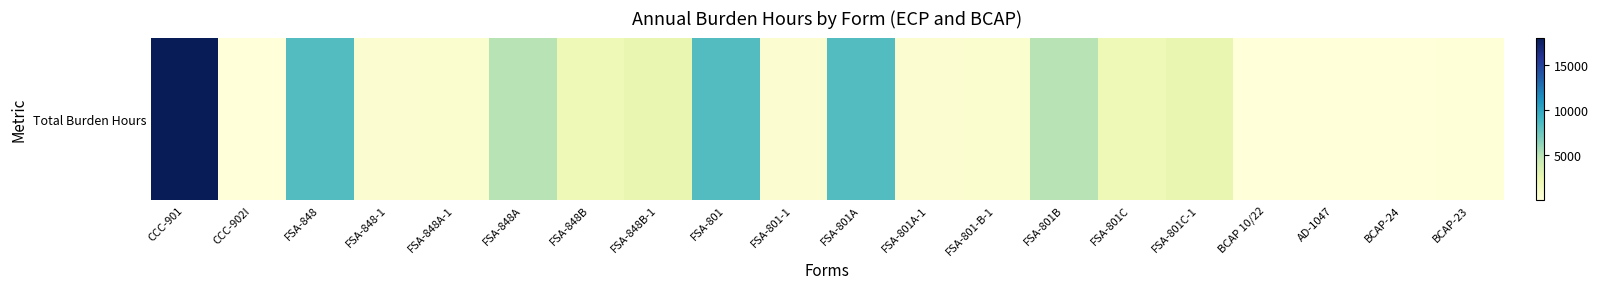

Rank the categories by value from highest to lowest.

CCC-901, FSA-848, FSA-801, FSA-801A, FSA-848A, FSA-801B, FSA-848B-1, FSA-801C-1, FSA-848B, FSA-801C, FSA-848A-1, FSA-801-B-1, FSA-848-1, FSA-801-1, FSA-801A-1, BCAP-23, AD-1047, CCC-902I, BCAP-24, BCAP 10/22